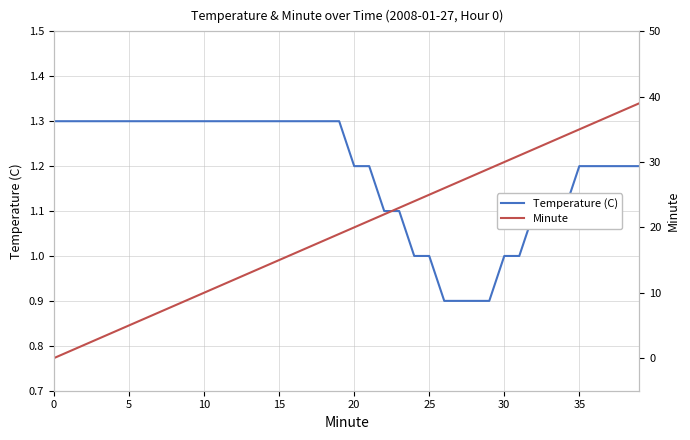

What is the lowest value of the Temperature (C) series?

0.9